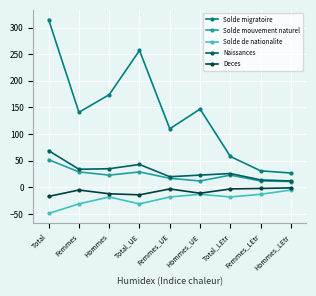

Between Hommes and Femmes_LEtr, which series saw the biggest shift?

Solde migratoire